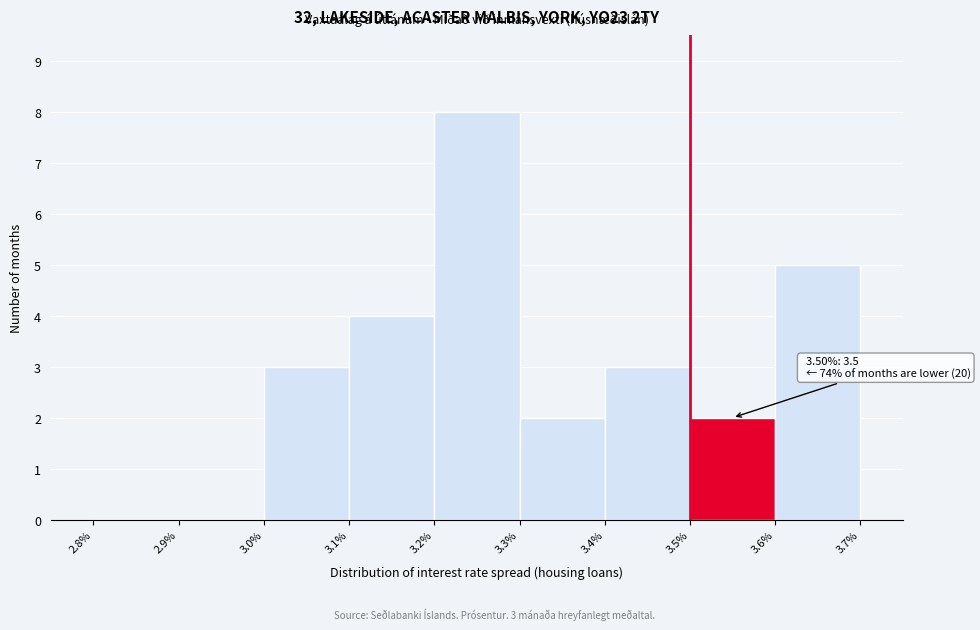

Over which range of the x-axis is the bar tallest?

3.2% to 3.3%